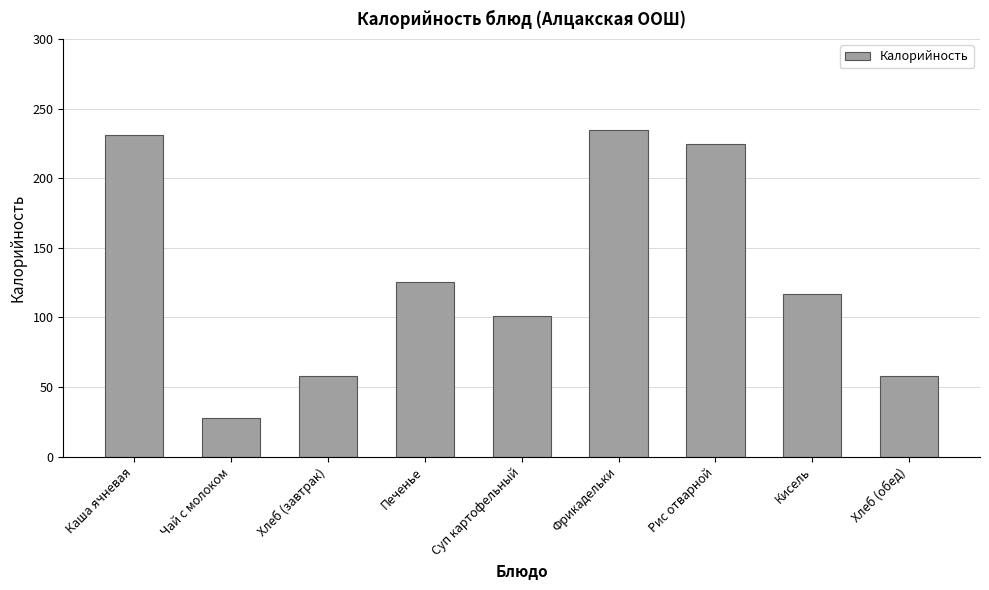

Is it true that the value at Фрикадельки is 234.6?

True